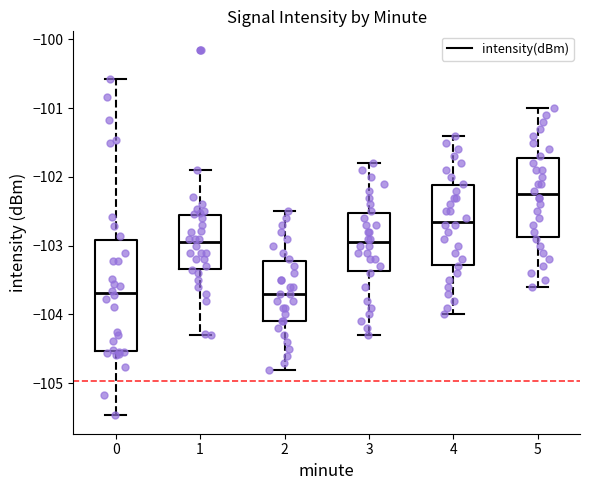

Where is the lower edge of the box at x = 4 on the y-axis? The values are not printed on the chart, so give them approximately, as read against the axis.

-103.3